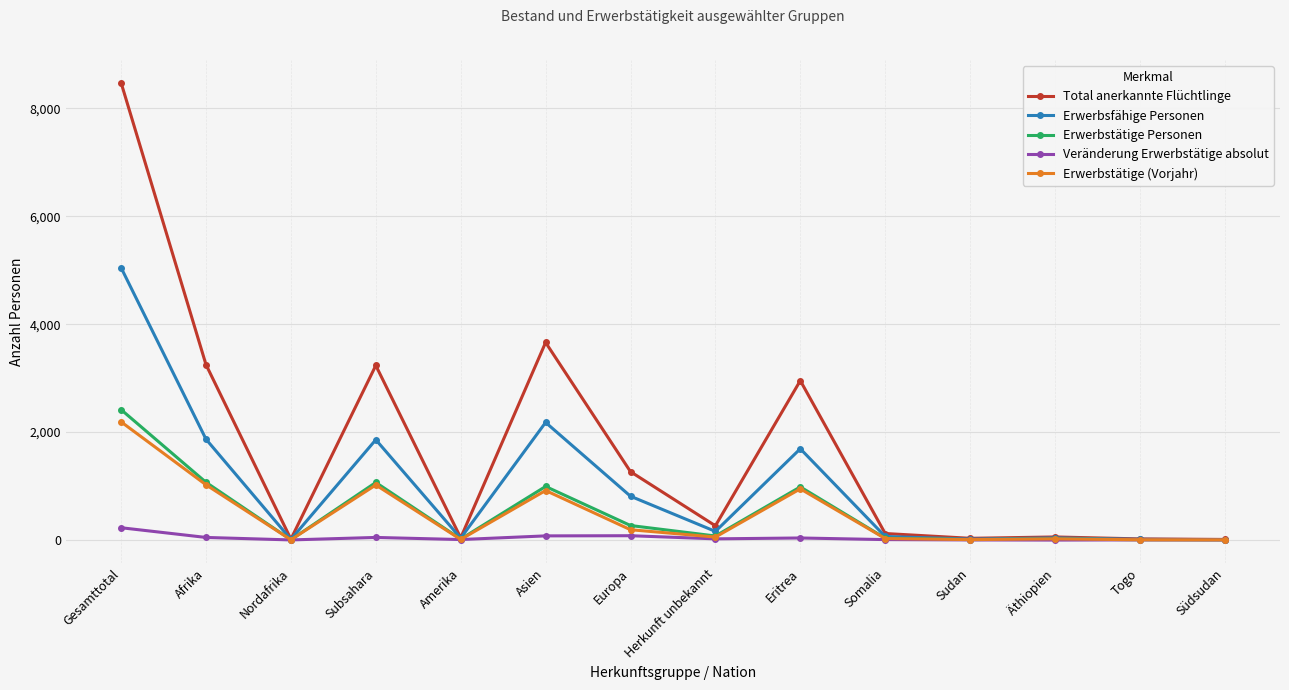

Which series has the widest spread of values?

Total anerkannte Flüchtlinge